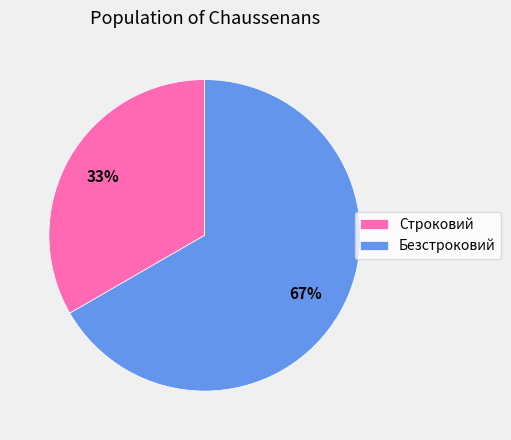

What is the majority slice?

Безстроковий